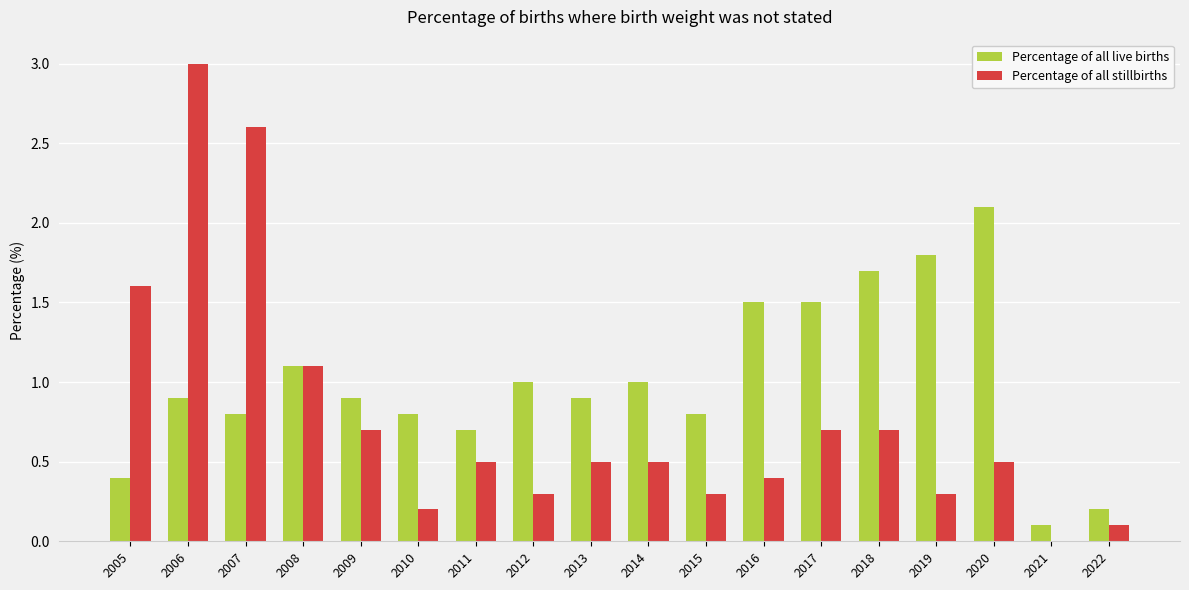

Which series has the largest total across all categories?

Percentage of all live births